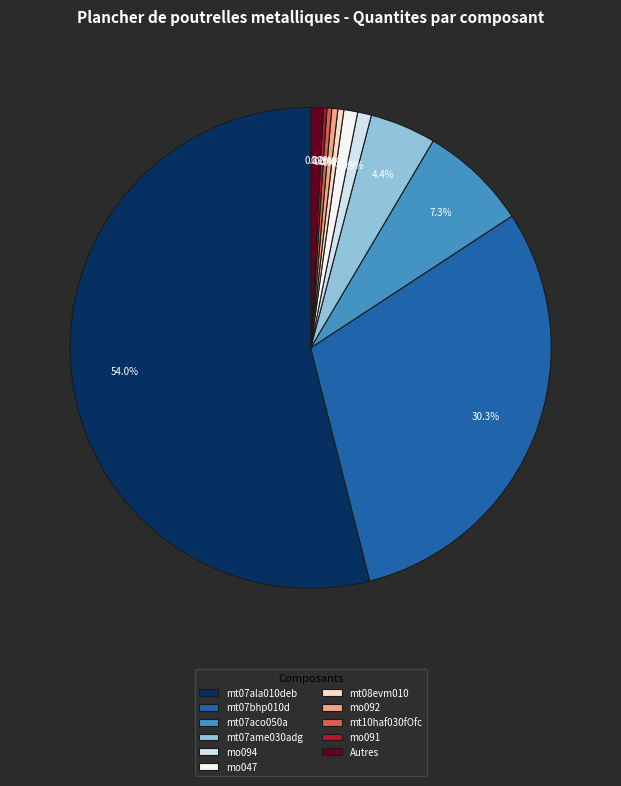

Combined, what portion of the pie is mt07bhp010d and mo047?

31.2%